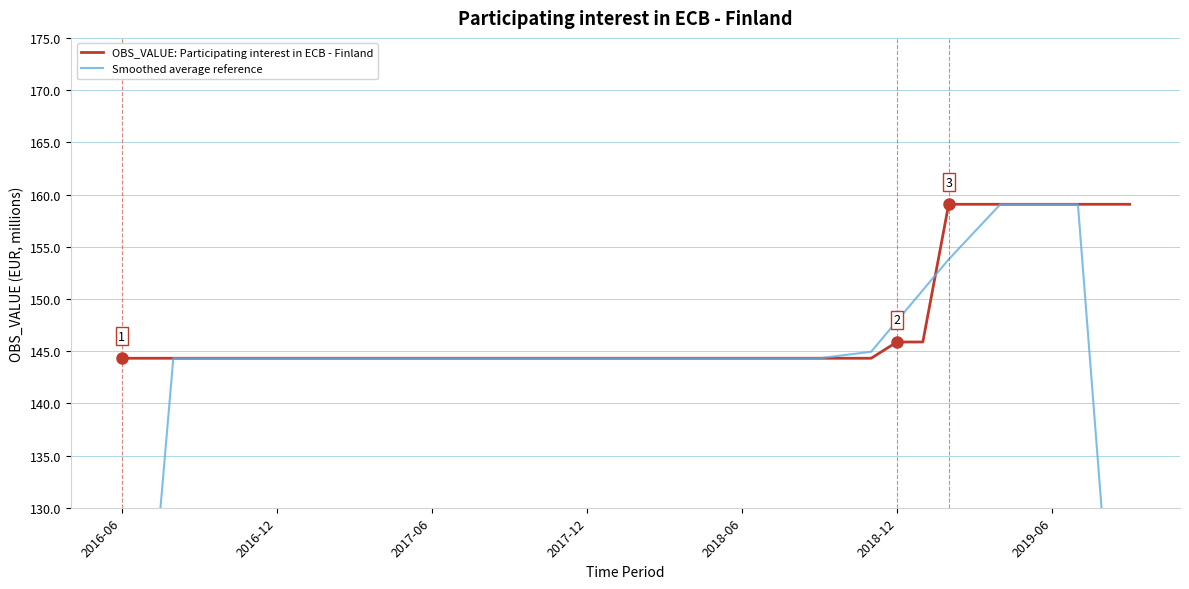

Rank the series by their maximum value, from lowest to highest.

OBS_VALUE: Participating interest in ECB - Finland, Smoothed average reference